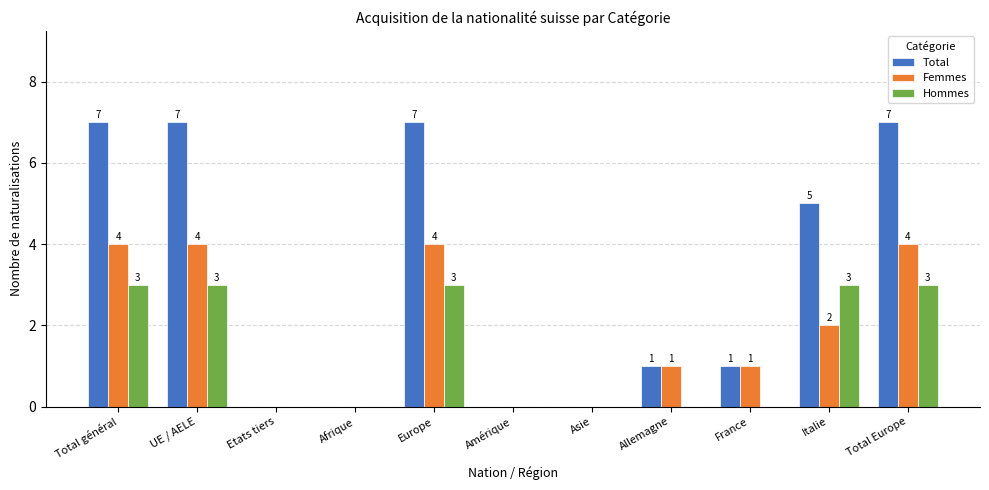

What is the greatest value displayed?

7